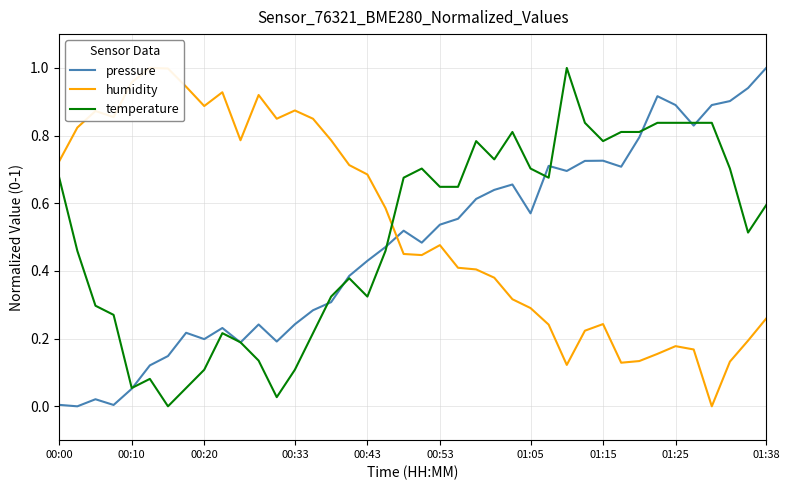

How many lines are shown in the chart?

3